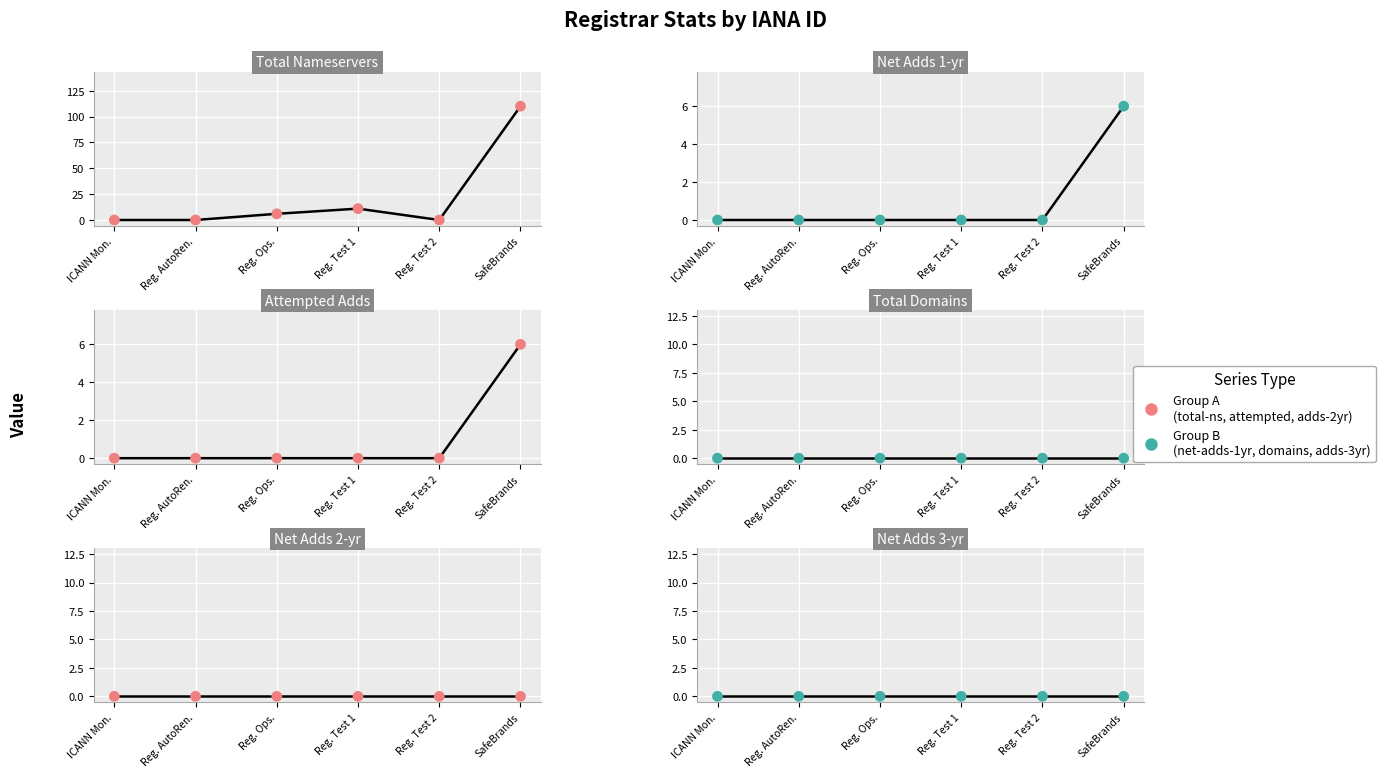

Which series contains the highest Y value?

Total Nameservers